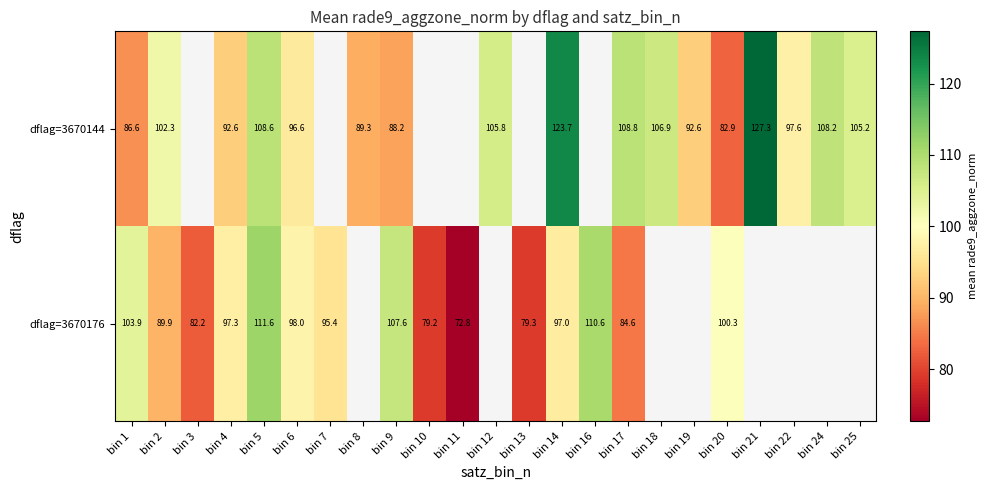

Which category has the highest value in the dflag=3670176 series?

bin 5